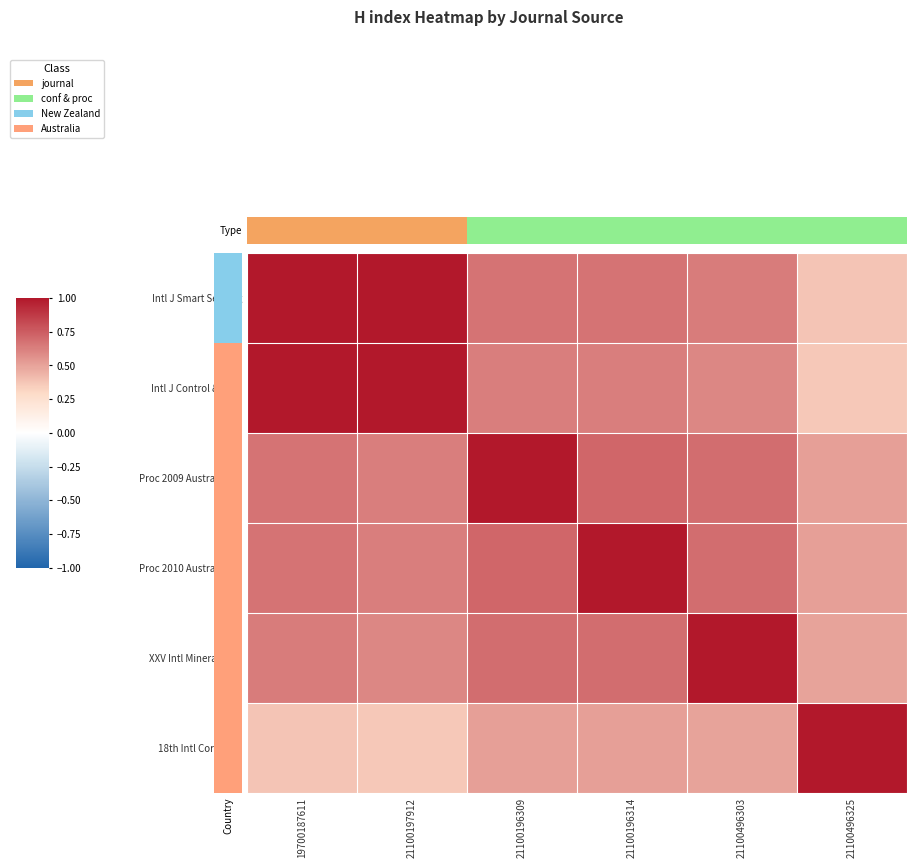

Which series has the largest total across all categories?

Type